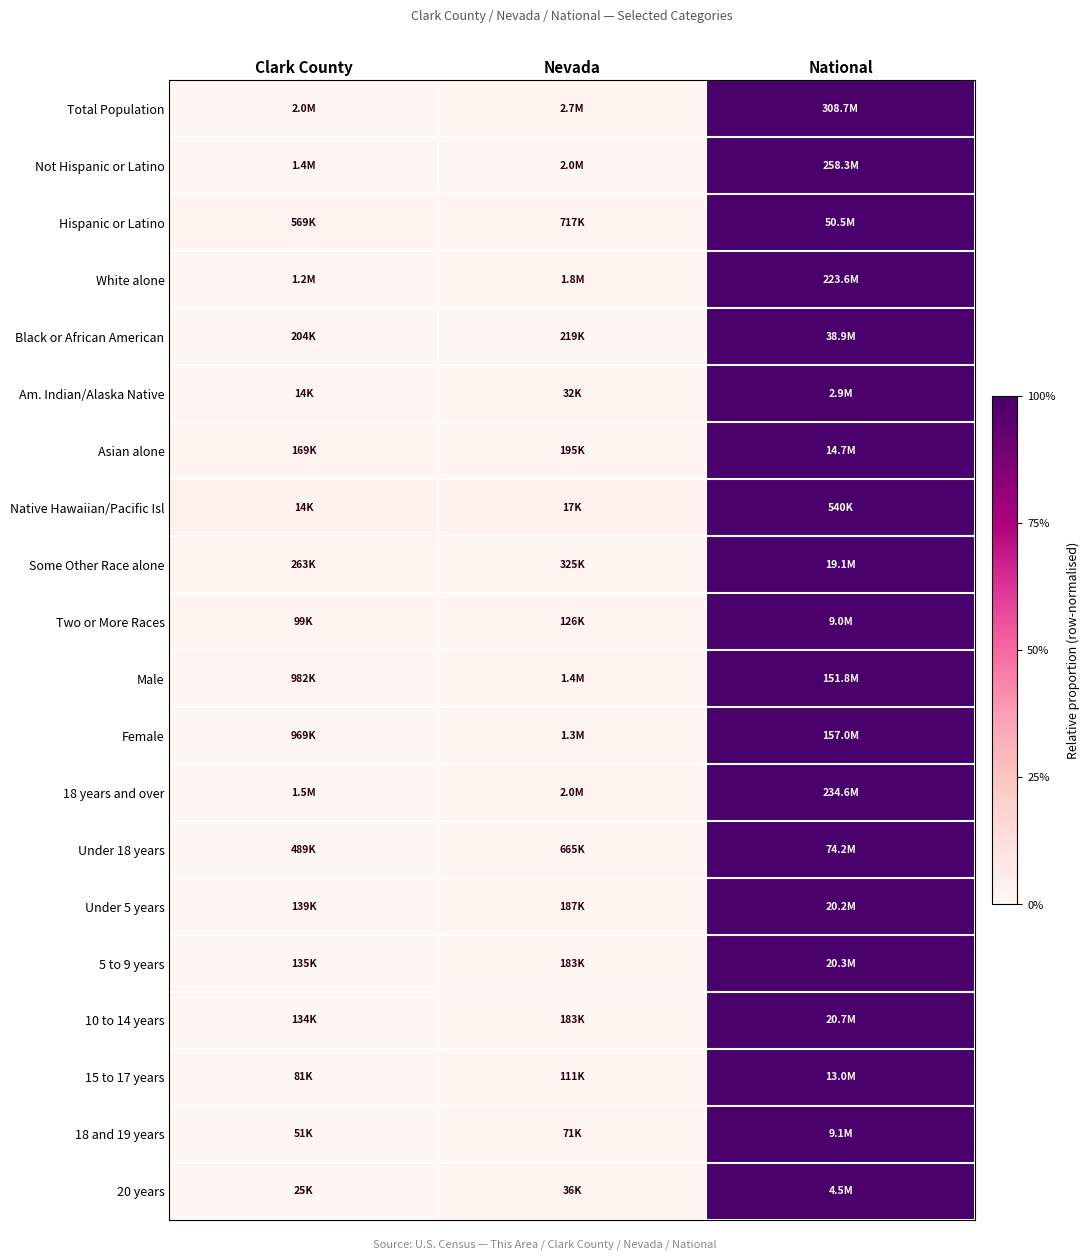

Which has a higher value, Clark County or Nevada?

Nevada